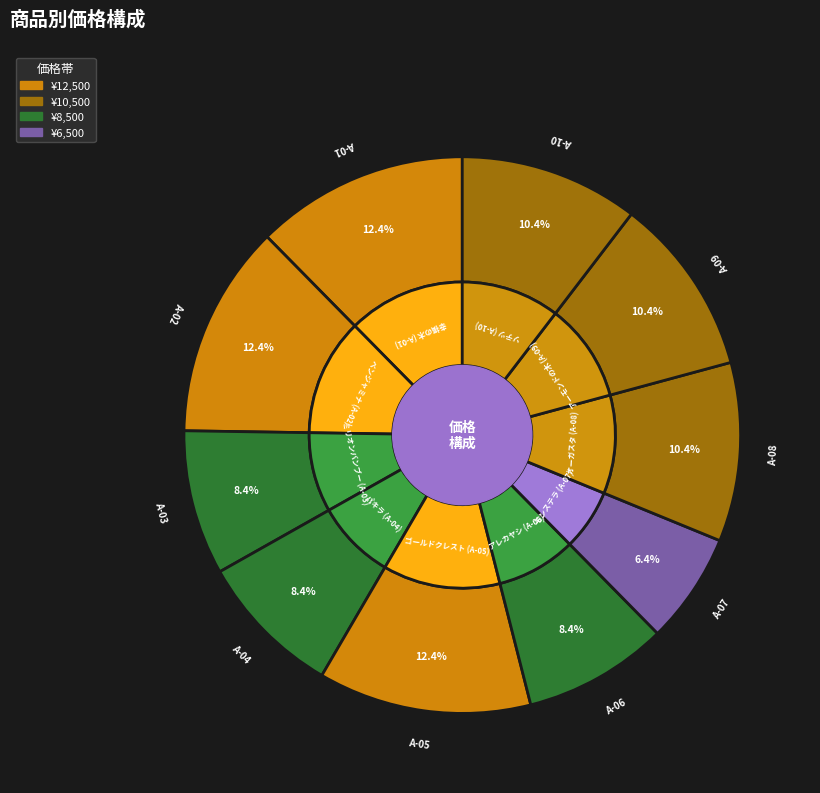

To the nearest percent, what is the difference between the ゴールドクレスト
(A-05) and オーガスタ
(A-08) slice percentages?

2%